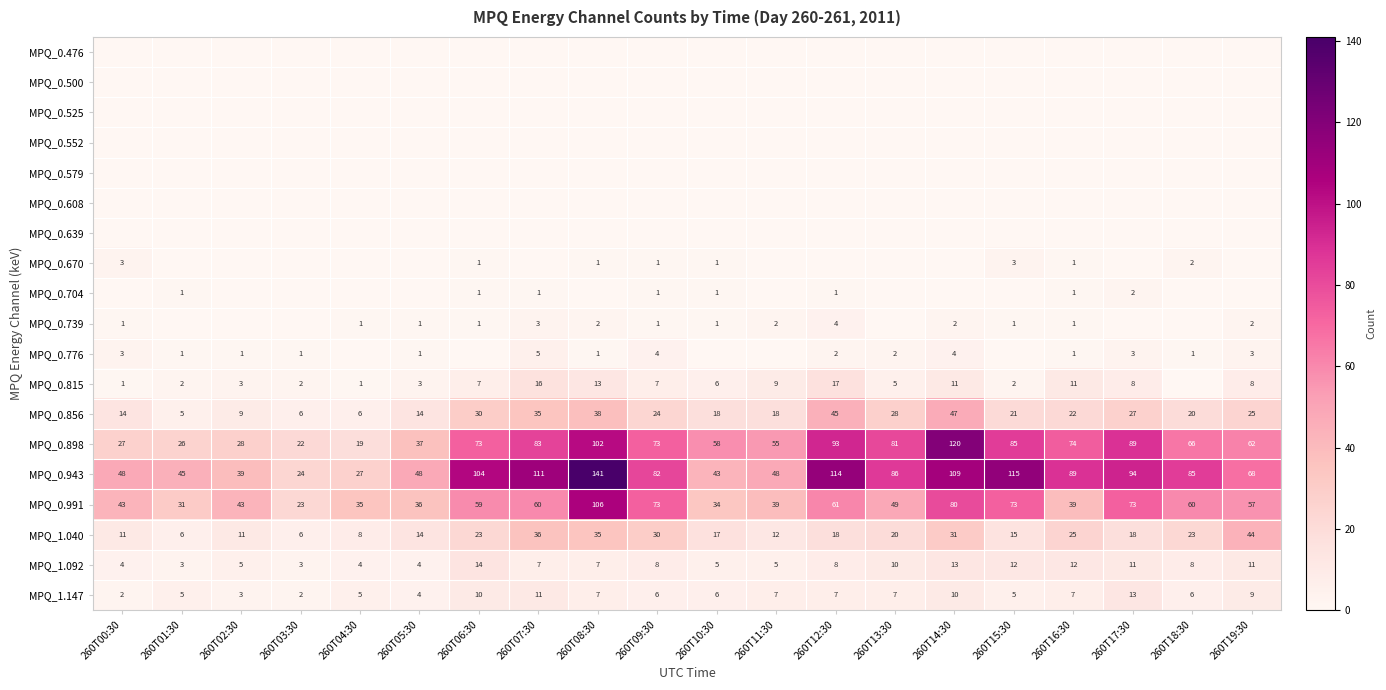

What is the total value across all series at 260T12:30?

370